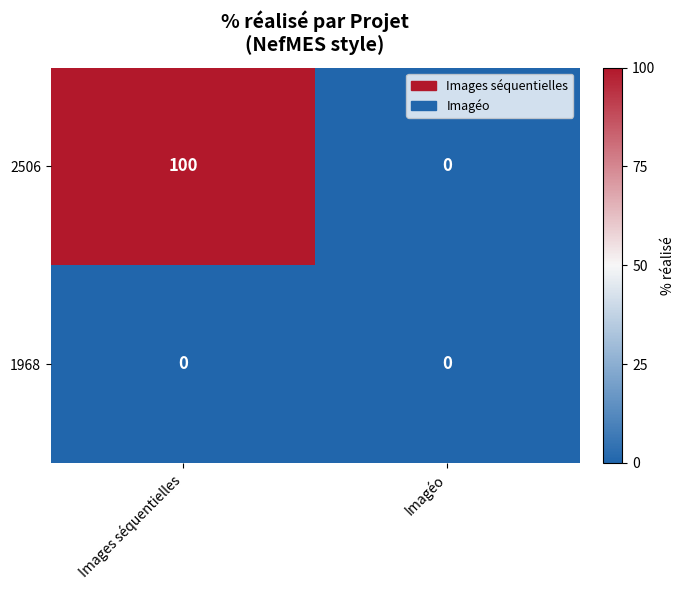

What is the sum of all 2506 values?

100